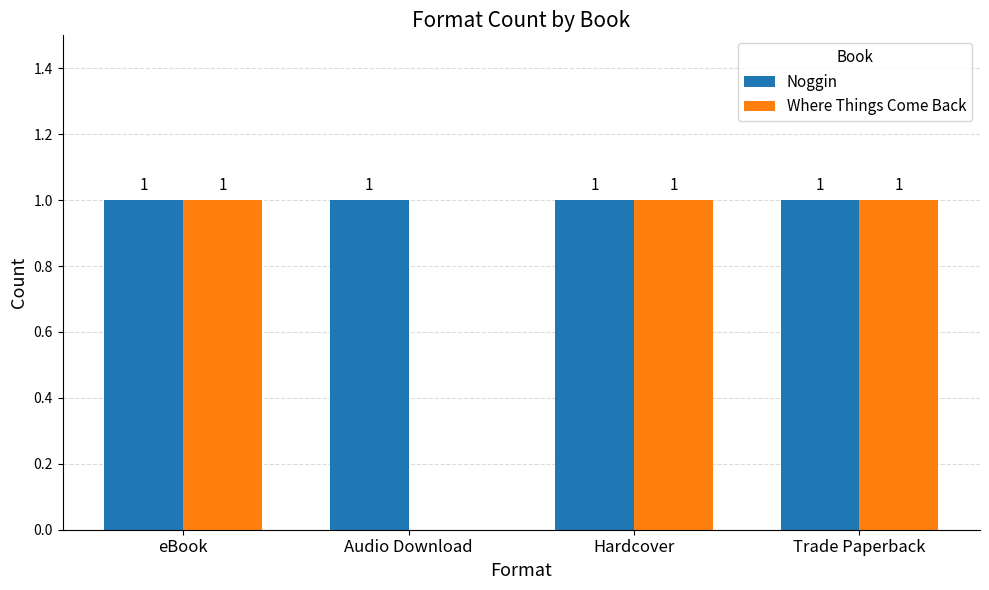

Is it true that Where Things Come Back equals -1 at Audio Download?

False